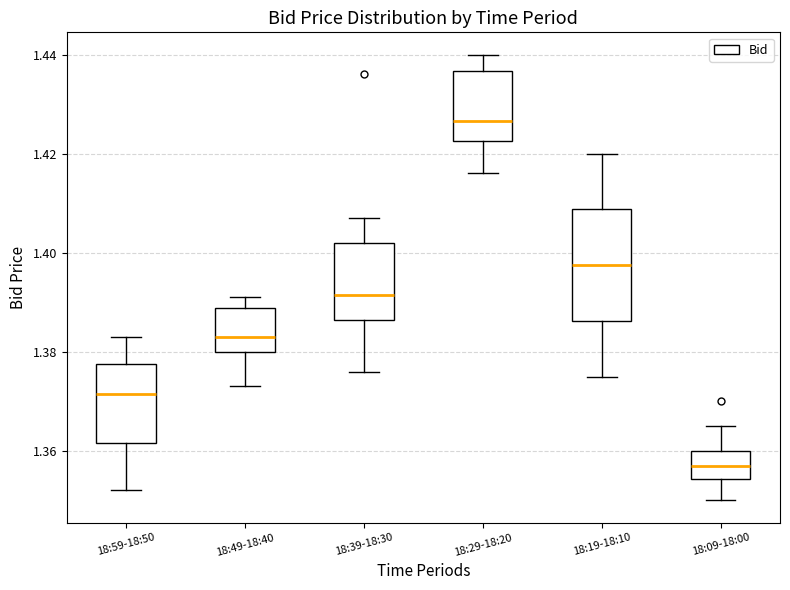

Where does the lower whisker of the box for 18:59-18:50 end on the y-axis? The values are not printed on the chart, so give them approximately, as read against the axis.

1.352